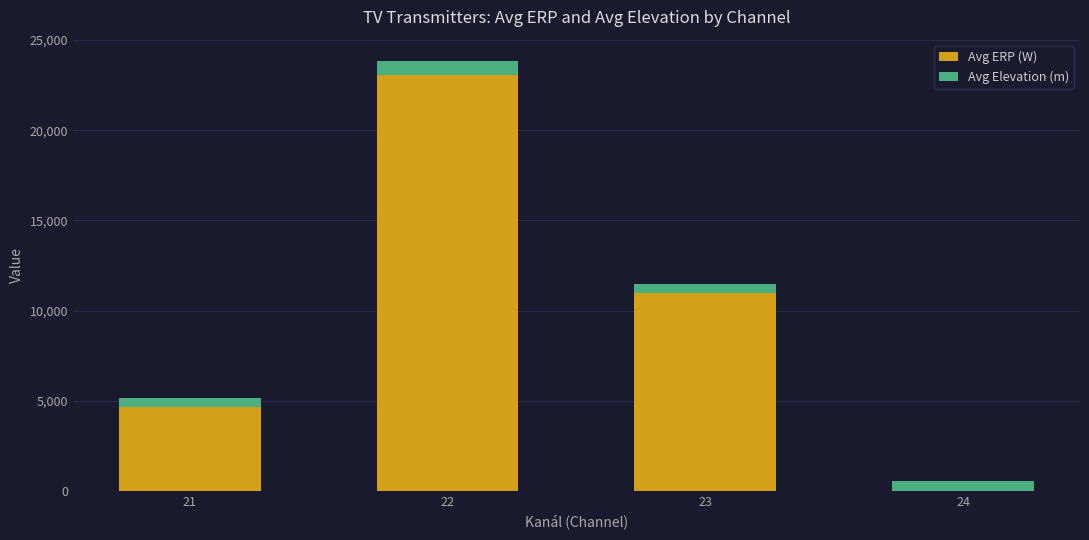

The value of Avg ERP (W) at 21 is 4668.1. True or false?

True